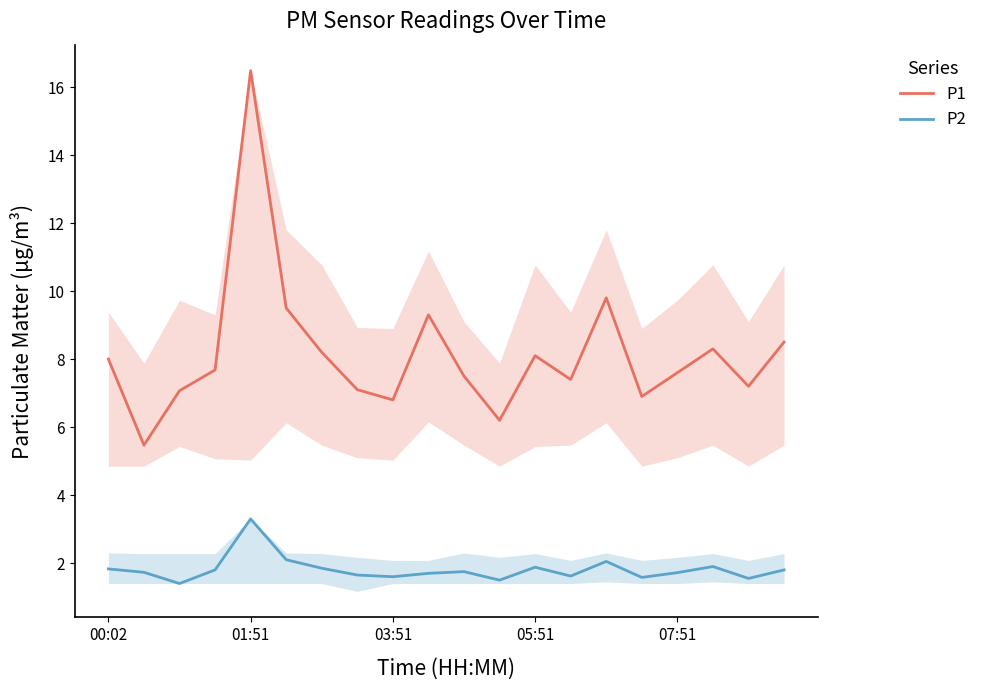

List the series in order of their peak value, highest first.

P1, P2